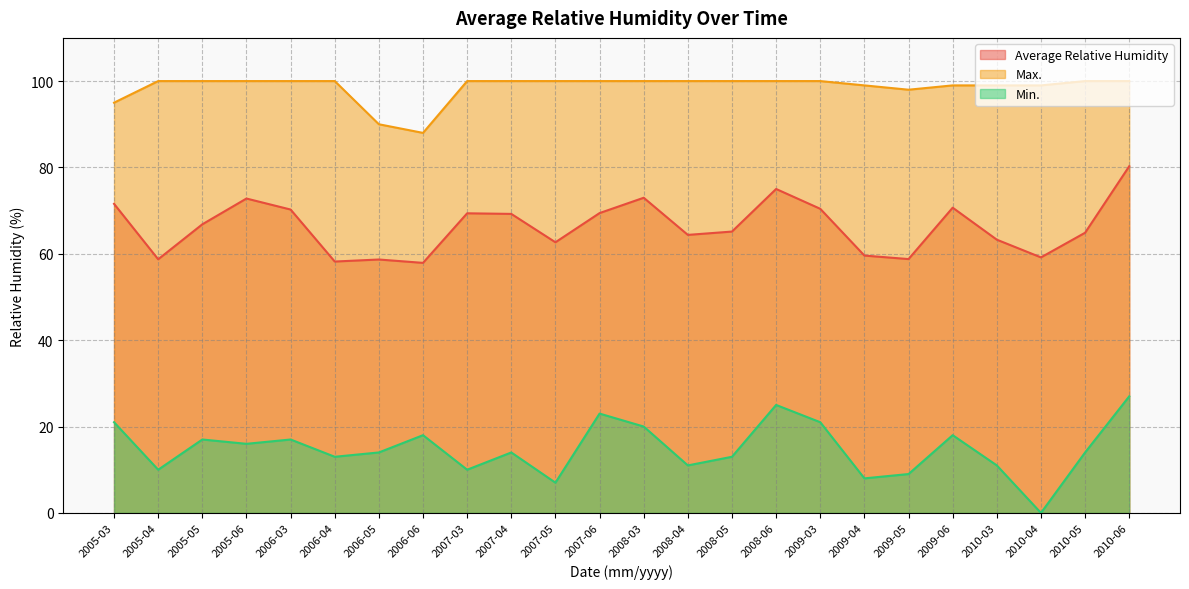

Reading left to right, what are all the values shown in this chart?

Average Relative Humidity: 2005-03=71.6	2005-04=58.7	2005-05=66.8	2005-06=72.8	2006-03=70.2	2006-04=58.2	2006-05=58.7	2006-06=57.9	2007-03=69.4	2007-04=69.2	2007-05=62.7	2007-06=69.4	2008-03=73.0	2008-04=64.4	2008-05=65.2	2008-06=75.0	2009-03=70.4	2009-04=59.6	2009-05=58.8	2009-06=70.7	2010-03=63.3	2010-04=59.2	2010-05=64.9	2010-06=80.3
Max.: 2005-03=95.0	2005-04=100.0	2005-05=100.0	2005-06=100.0	2006-03=100.0	2006-04=100.0	2006-05=90.0	2006-06=88.0	2007-03=100.0	2007-04=100.0	2007-05=100.0	2007-06=100.0	2008-03=100.0	2008-04=100.0	2008-05=100.0	2008-06=100.0	2009-03=100.0	2009-04=99.0	2009-05=98.0	2009-06=99.0	2010-03=99.0	2010-04=99.0	2010-05=100.0	2010-06=100.0
Min.: 2005-03=21.0	2005-04=10.0	2005-05=17.0	2005-06=16.0	2006-03=17.0	2006-04=13.0	2006-05=14.0	2006-06=18.0	2007-03=10.0	2007-04=14.0	2007-05=7.0	2007-06=23.0	2008-03=20.0	2008-04=11.0	2008-05=13.0	2008-06=25.0	2009-03=21.0	2009-04=8.0	2009-05=9.0	2009-06=18.0	2010-03=11.0	2010-04=0.0	2010-05=14.0	2010-06=27.0